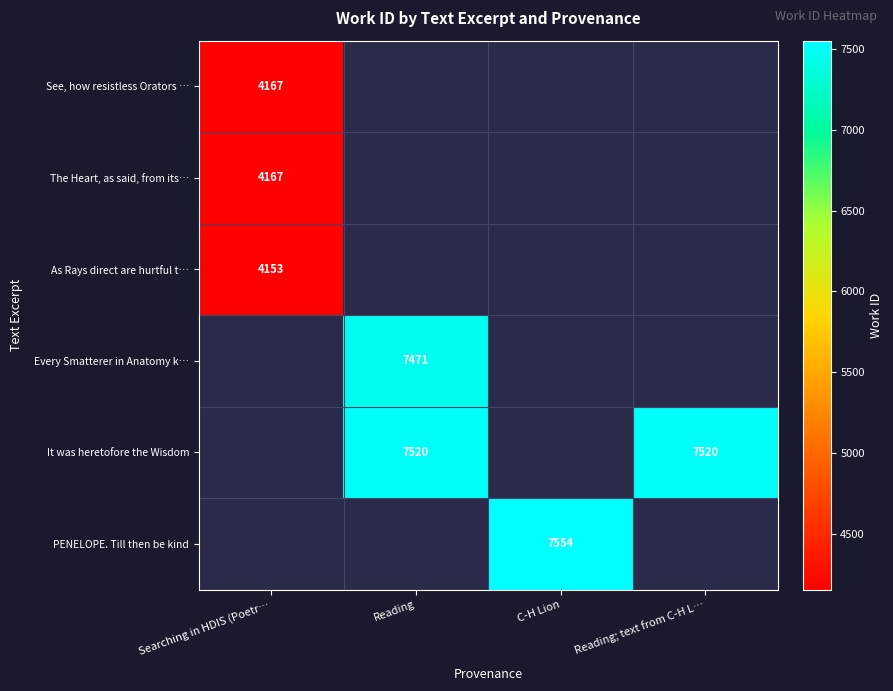

Which has a higher value, Reading or C-H Lion?

C-H Lion